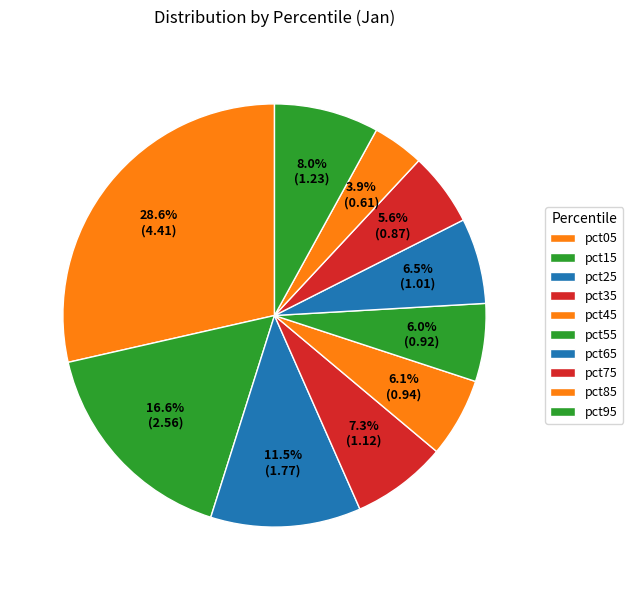

Combined, do pct75 and pct15 account for over 50%?

No